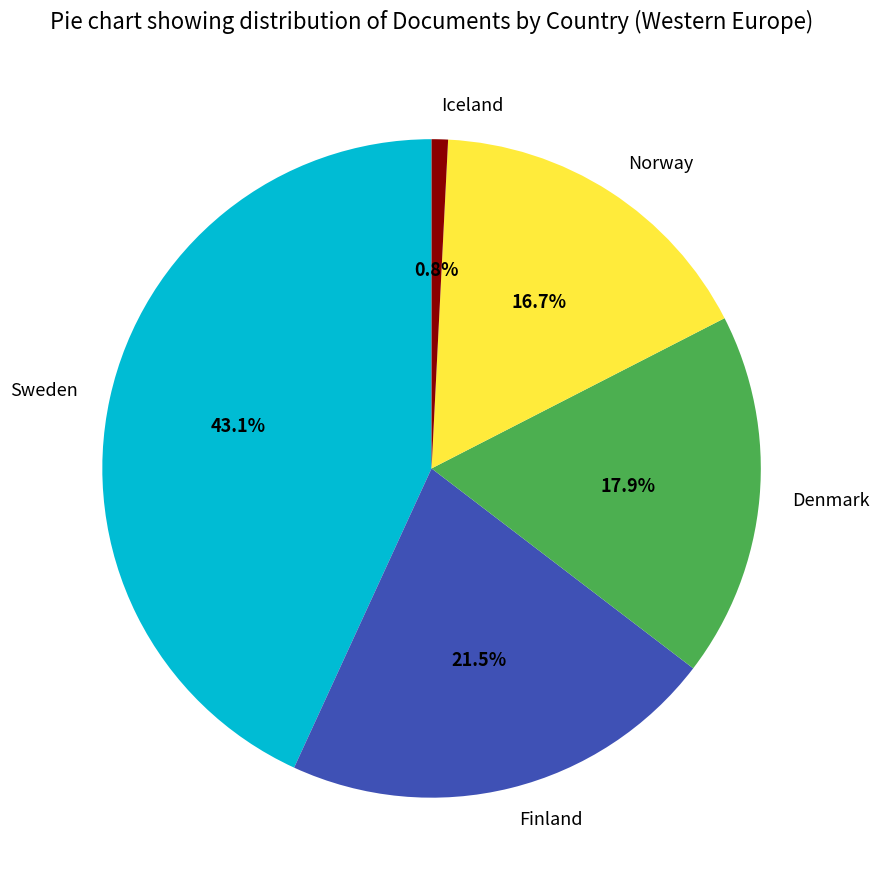

Between Finland and Norway, which is larger?

Finland